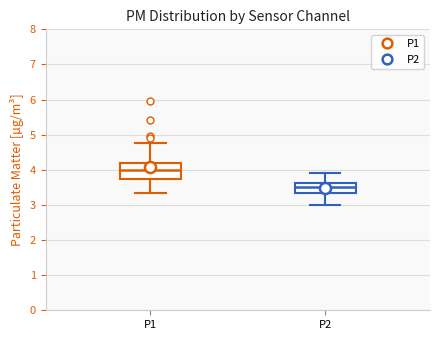

Reading left to right, transcribe this box plot: for each box, give where its median line is, the range the box spans, and where its two whiskers end, as read against the y-axis. The values are not printed on the chart, so give them approximately, as read against the axis.

P1: median 4.0, box 3.7 to 4.2, whiskers 3.3 to 4.8
P2: median 3.5, box 3.3 to 3.6, whiskers 3.0 to 3.9